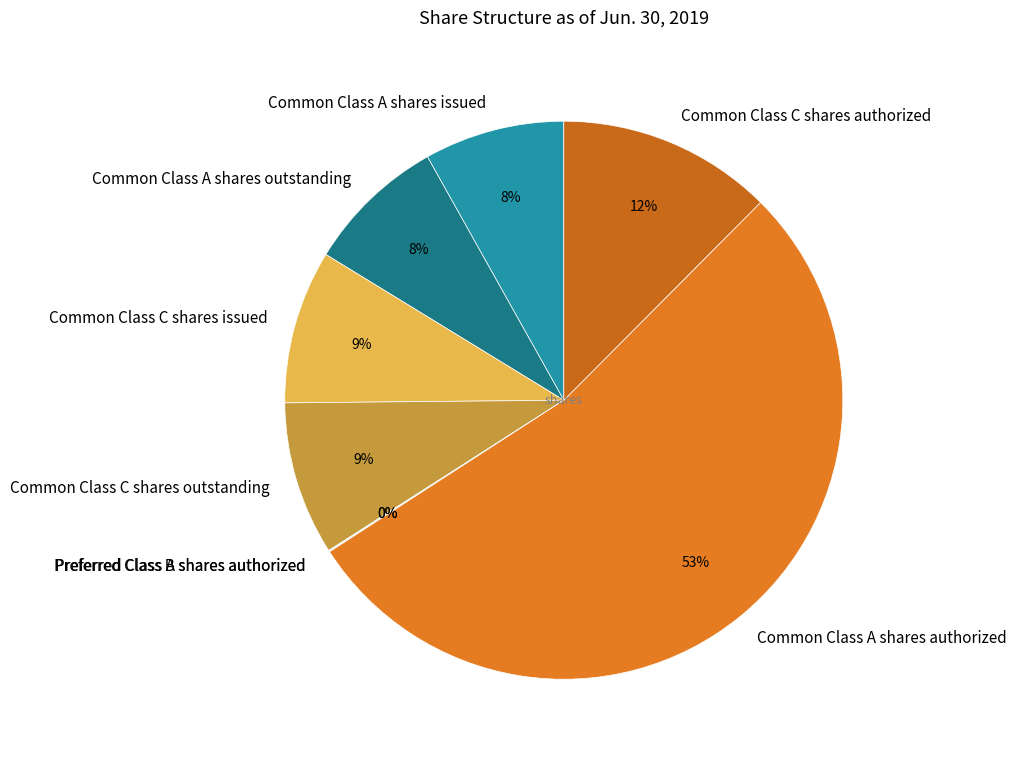

Is there any slice that represents more than half of the pie?

Yes